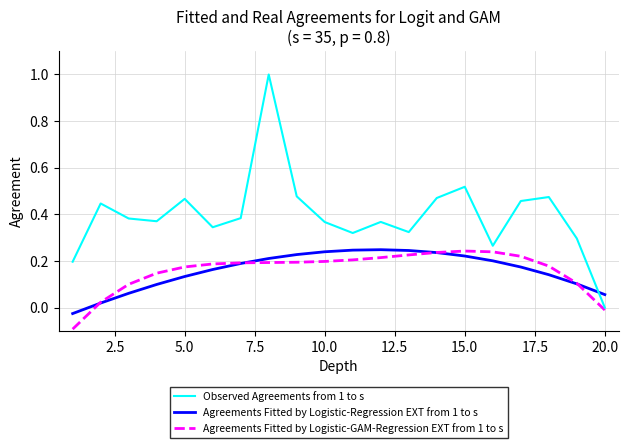

Which series has the largest total across all categories?

Observed Agreements from 1 to s